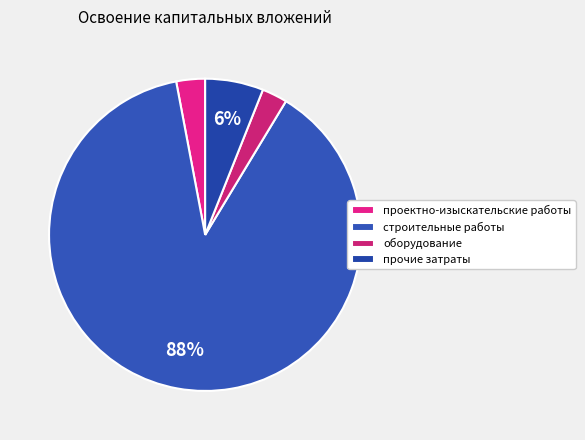

Count the number of slices in the pie.

4